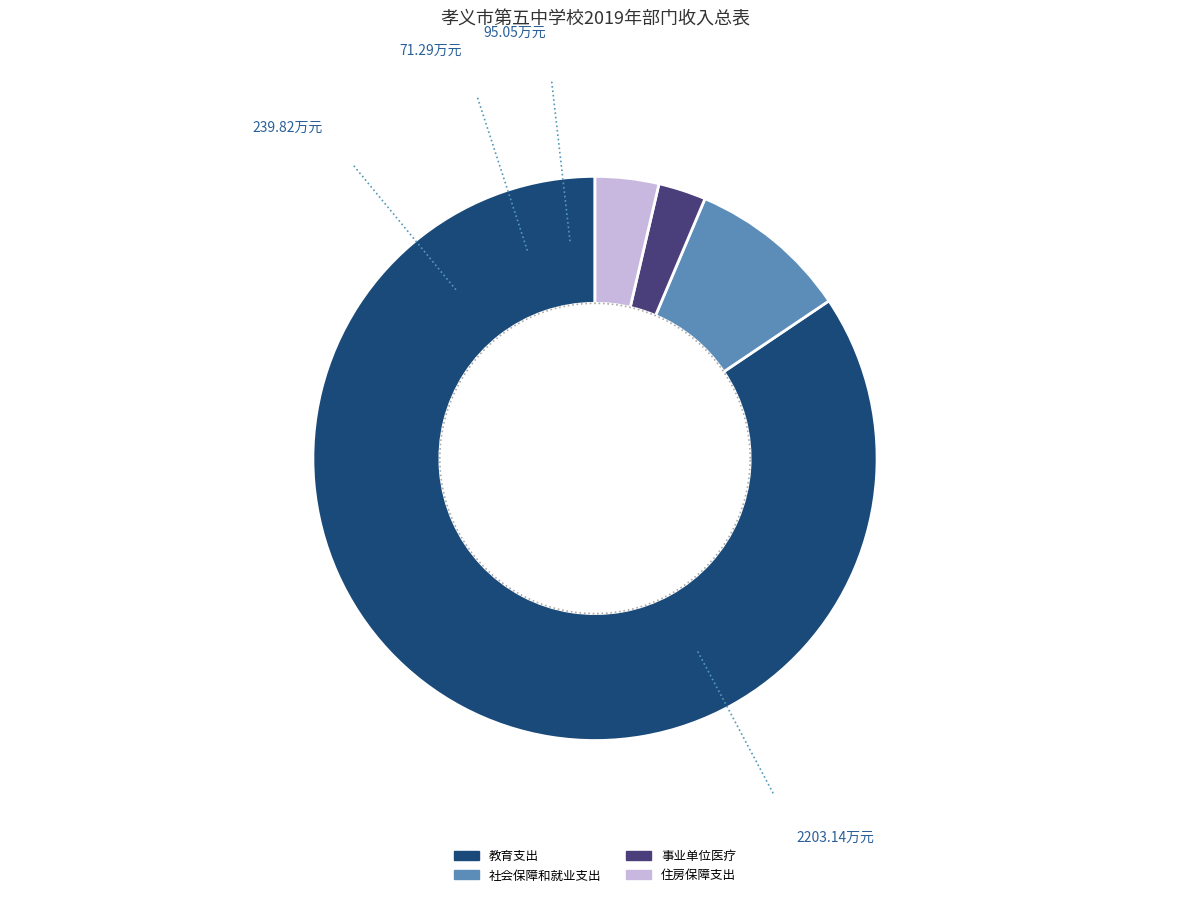

Do 教育支出 and 住房保障支出 together represent more than half of the pie?

Yes